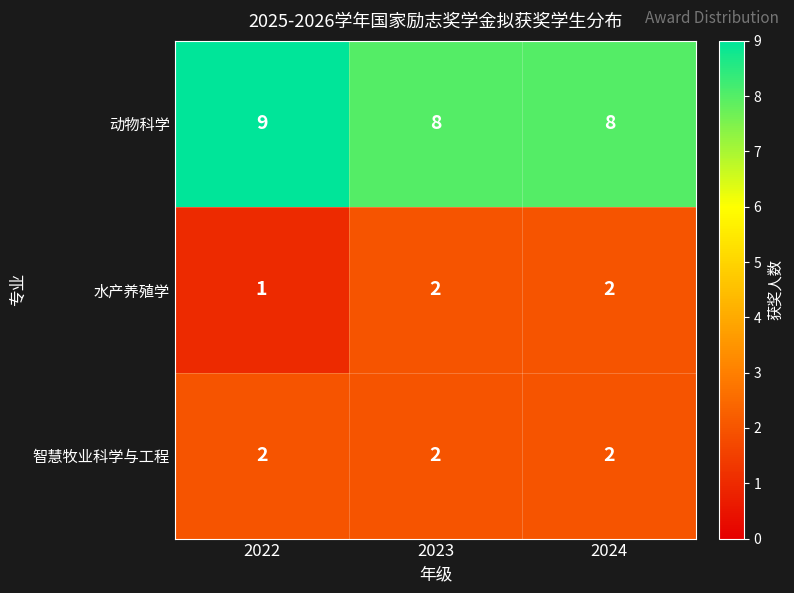

At which label is 水产养殖学 closest to 1?

2022